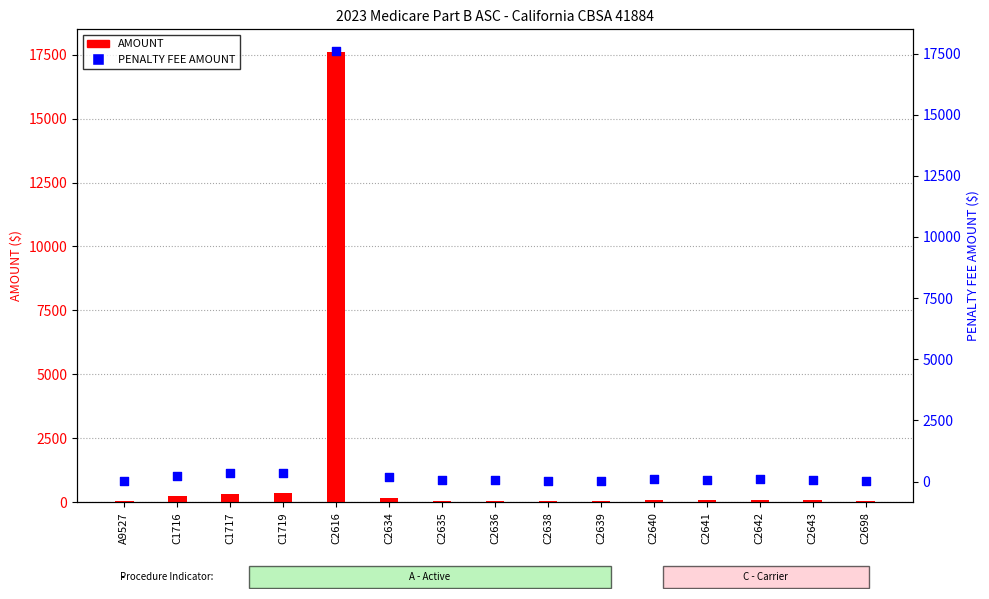

At which category is the sum across all series the highest?

C2616